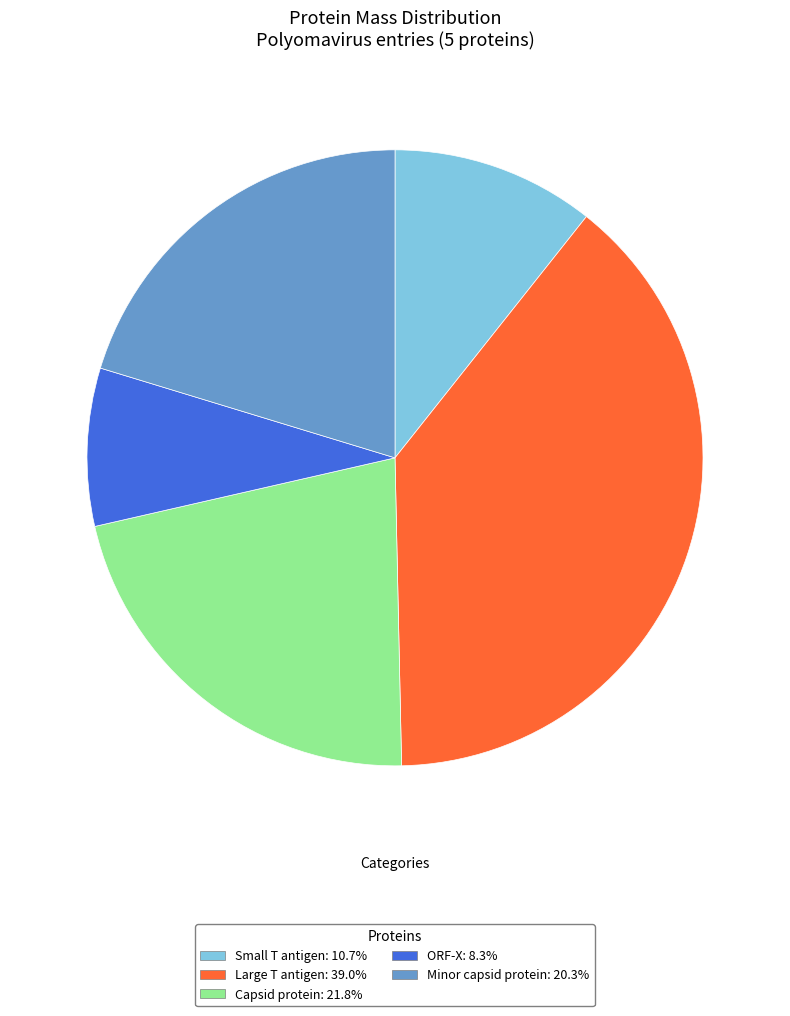

How many segments does this pie chart have?

5